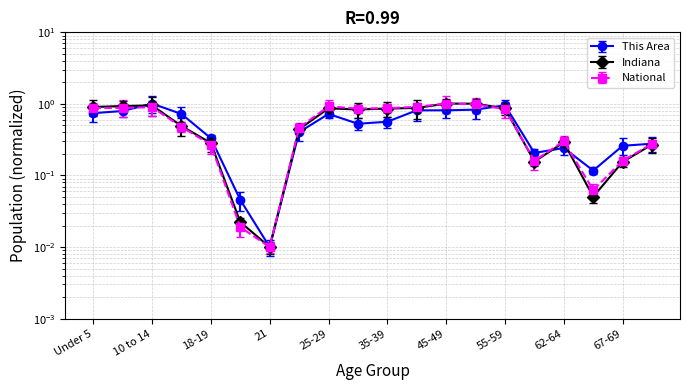

What is the difference between the maximum and second lowest values in the Indiana series?

1.0